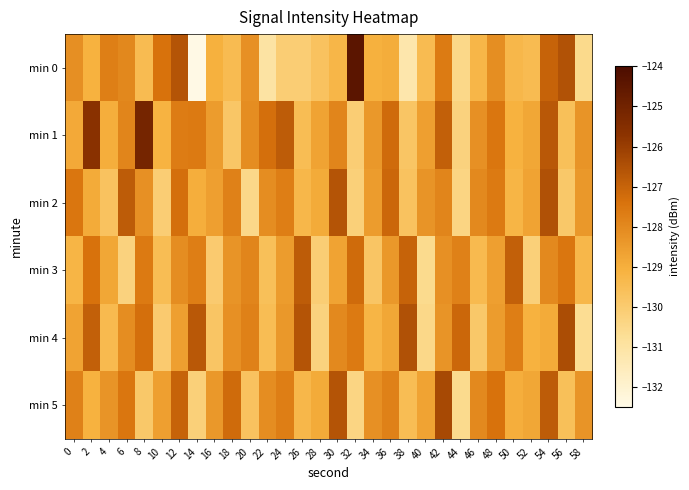

Between 36 and 48, which series saw the biggest shift?

min 0